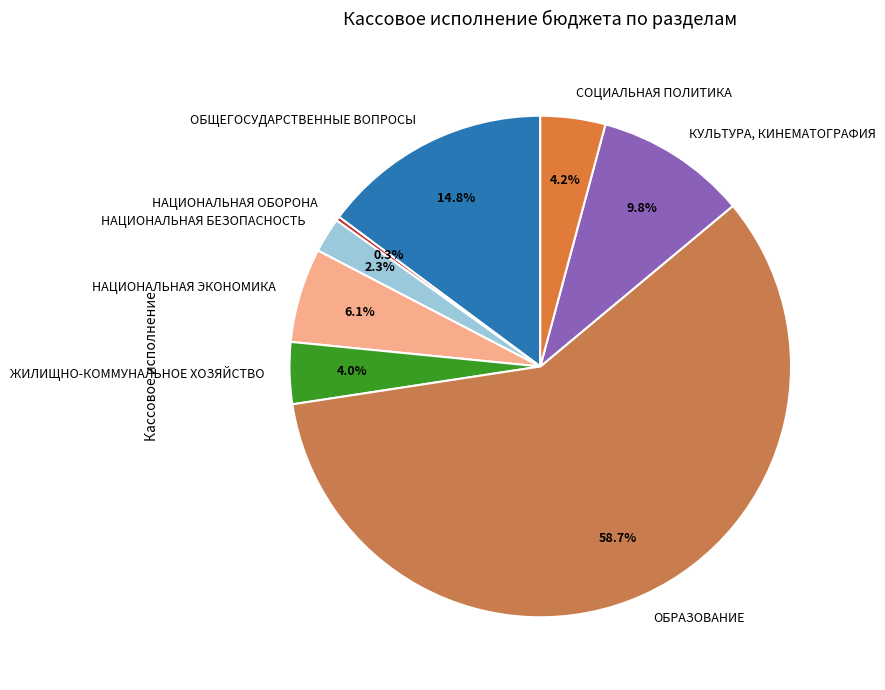

To the nearest percent, what is the difference between the largest and smallest slice percentages?

58%